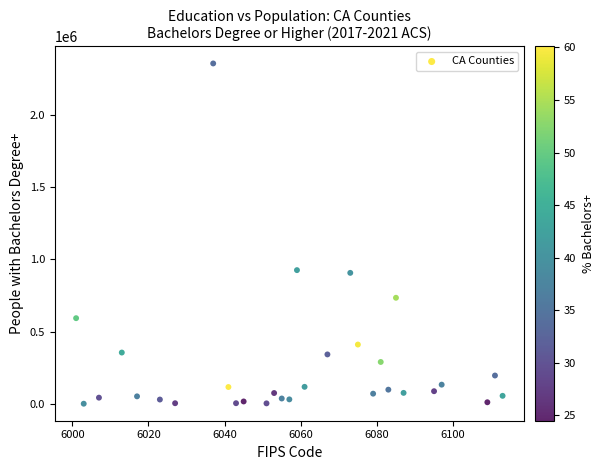

What is the range of X values (max minus min)?

112